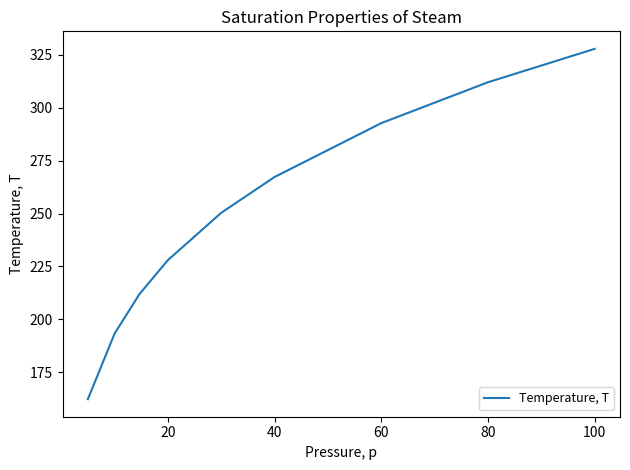

What is the difference between the maximum and minimum values?

165.6